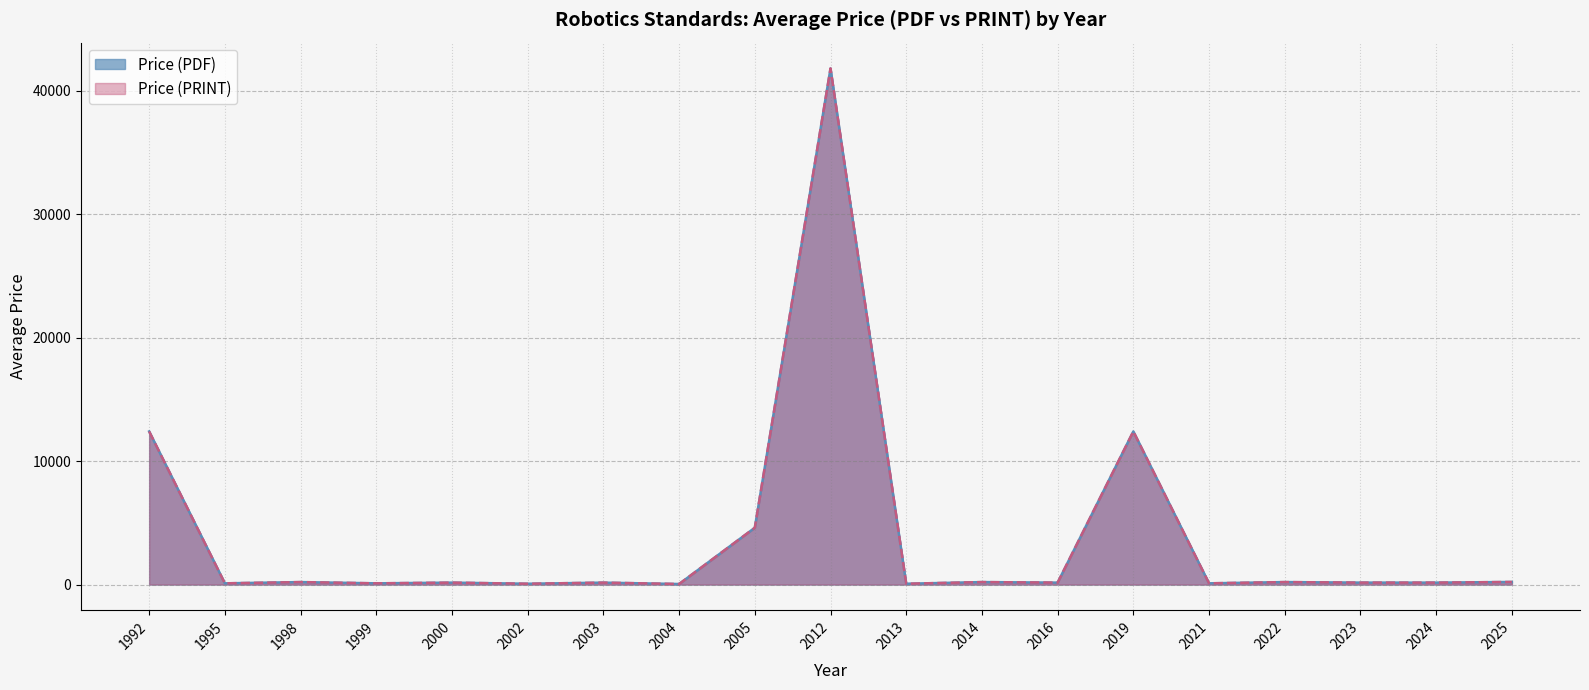

Read the Price (PDF) value at 2023.

156.2